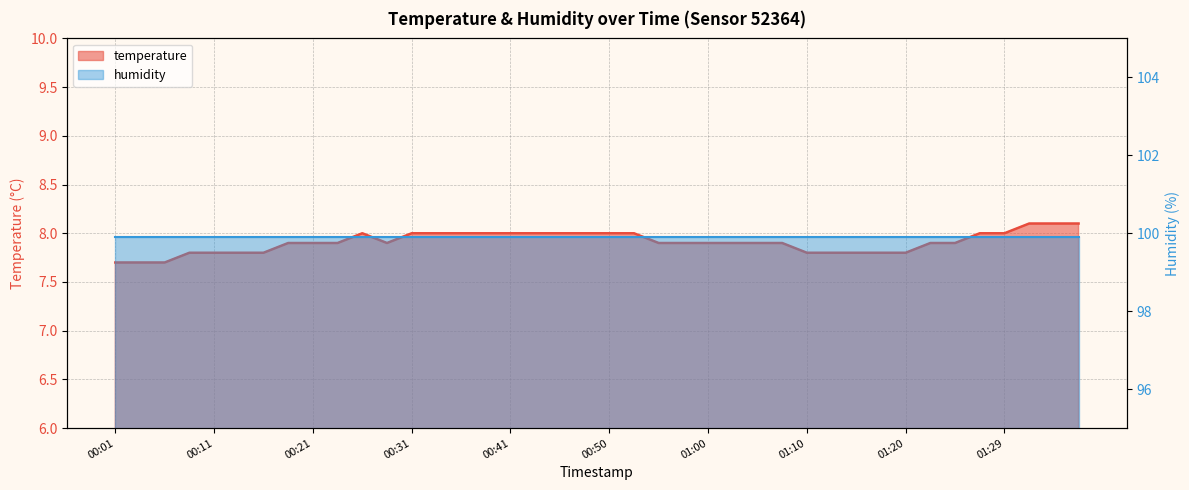

Does the chart have visible grid lines?

Yes